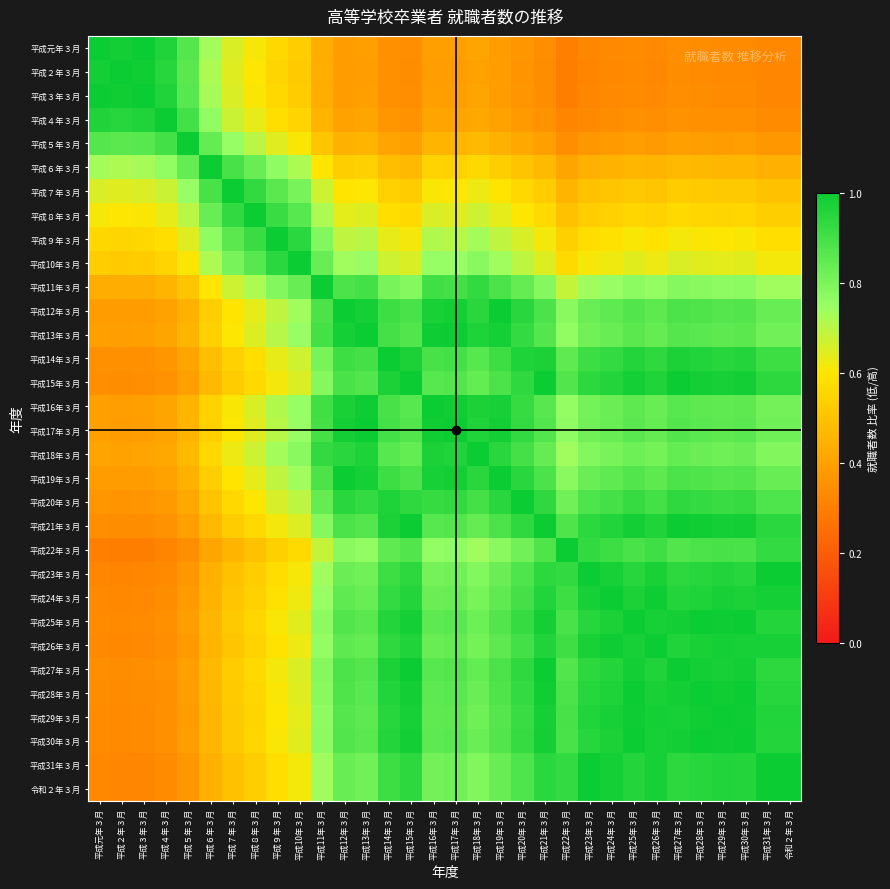

Which label corresponds to the largest value in the chart?

平成元年３月